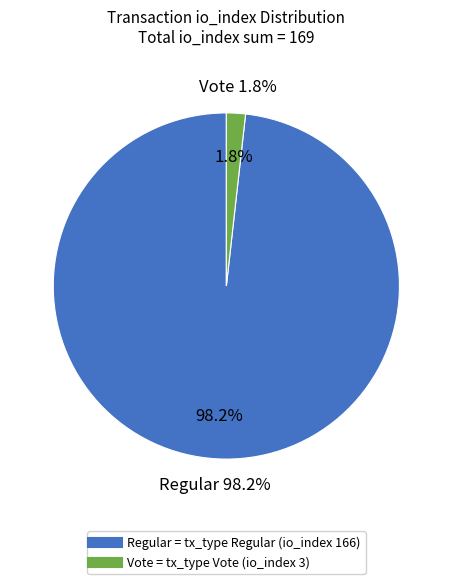

Is there a majority slice in this chart?

Yes